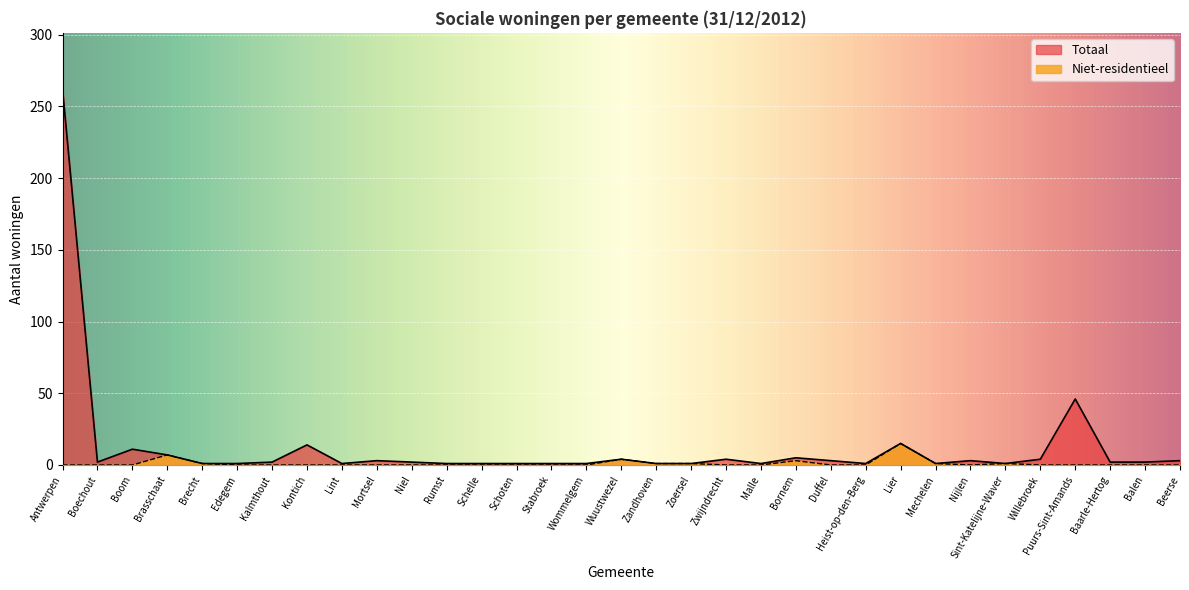

True or false: Niet-residentieel and Totaal cross at least once.

False